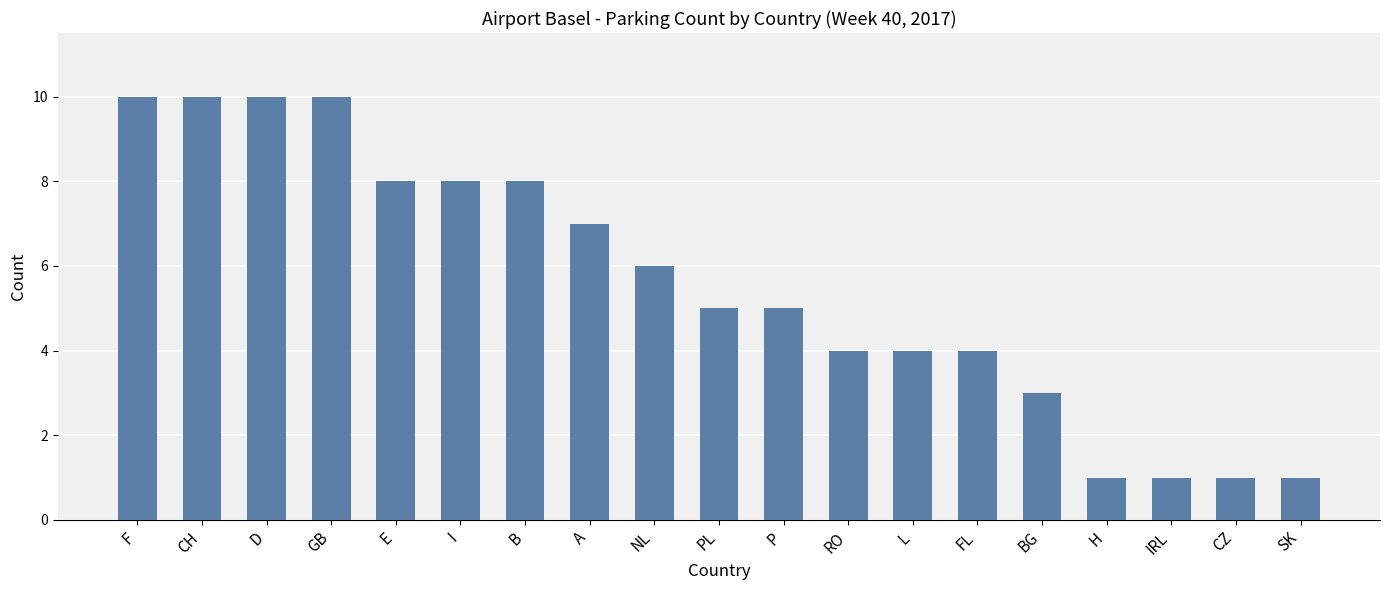

How many bars are there in total?

19